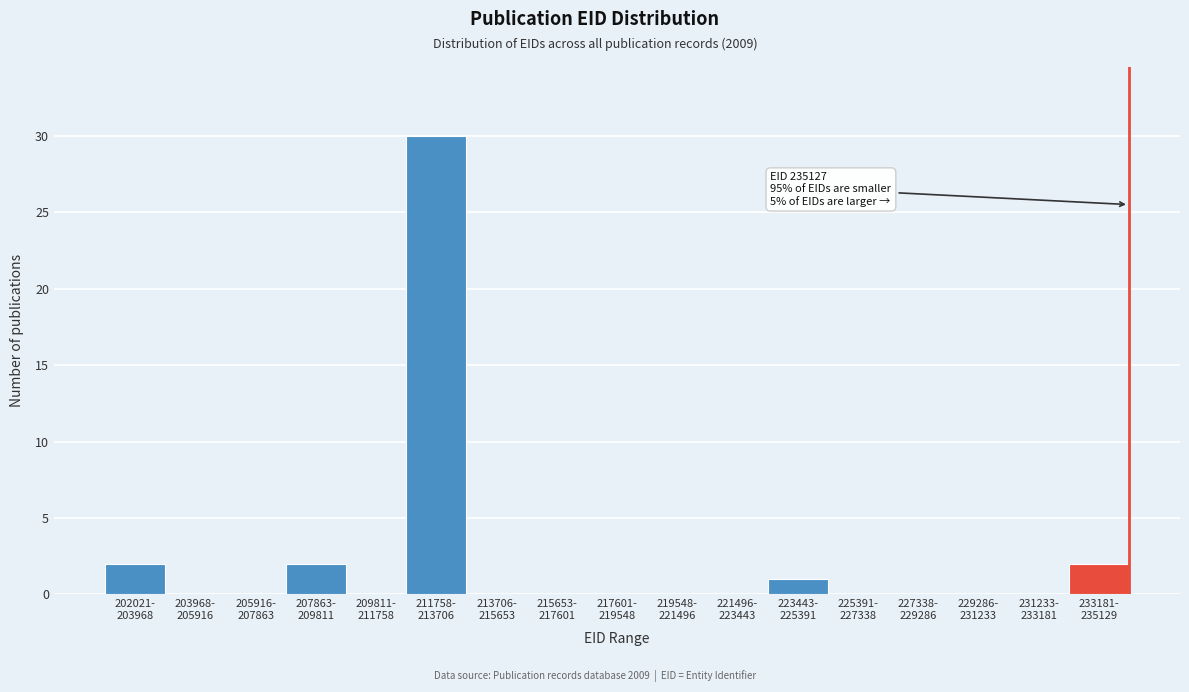

What is the greatest value displayed?

30